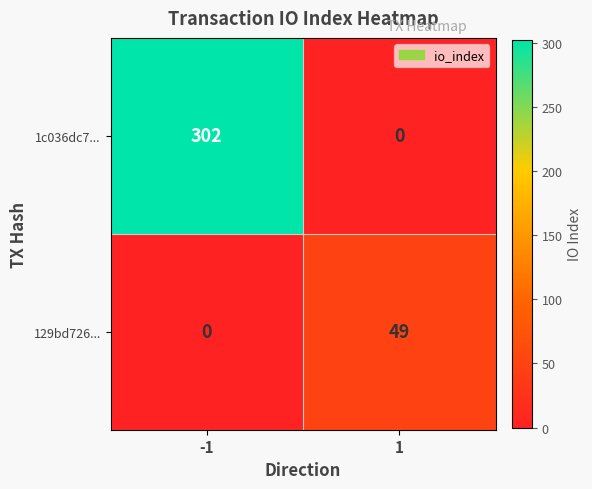

What is the spread (max minus min) of values at -1?

302